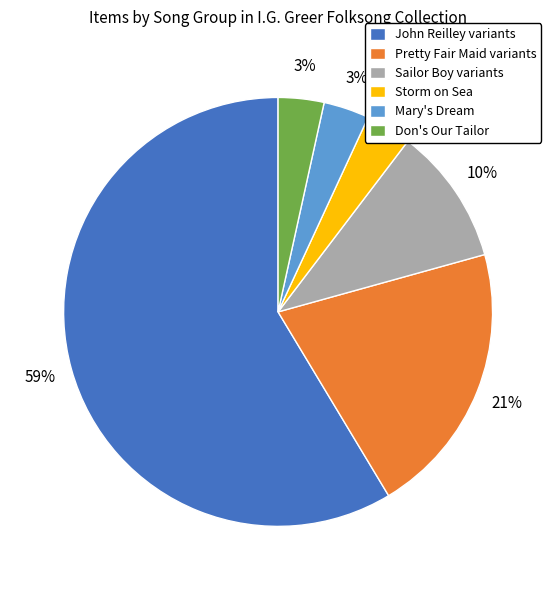

How many segments does this pie chart have?

6